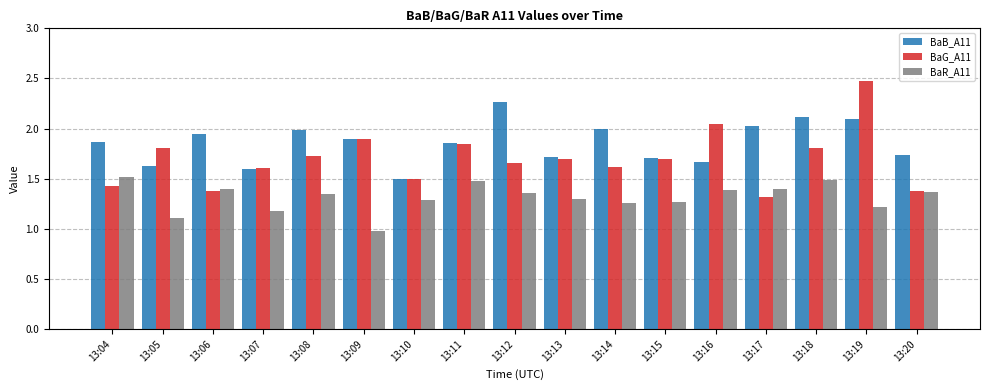

Which label corresponds to the smallest value in the chart?

13:09